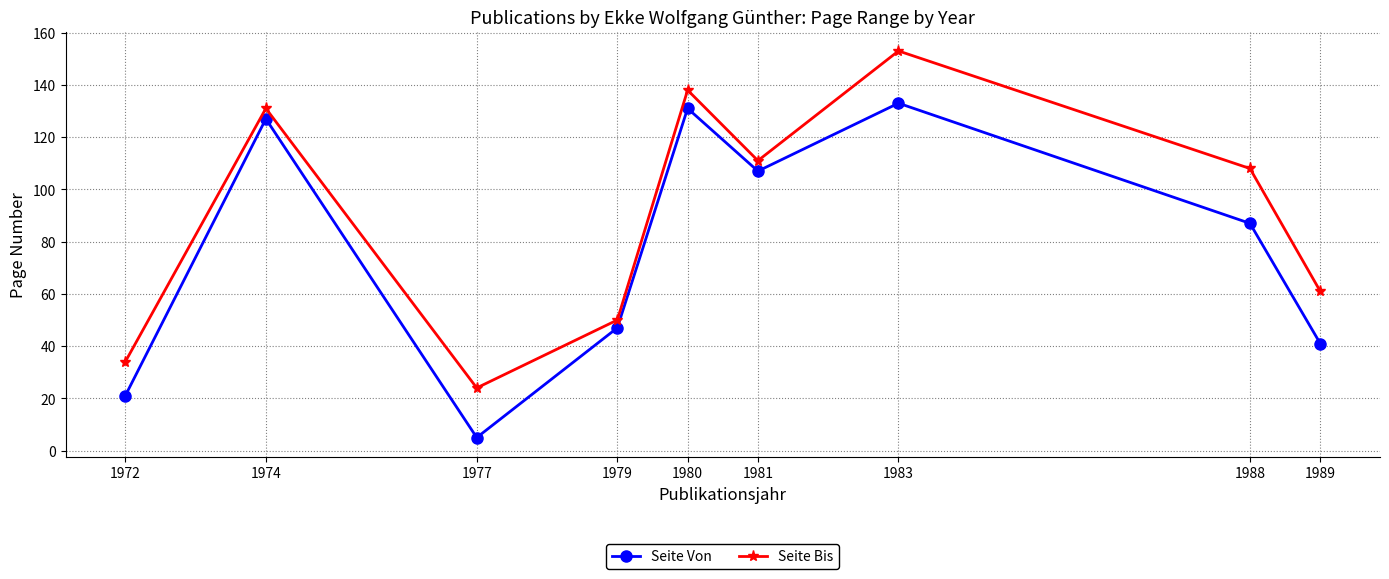

What are all the series names shown in the legend?

Seite Von, Seite Bis